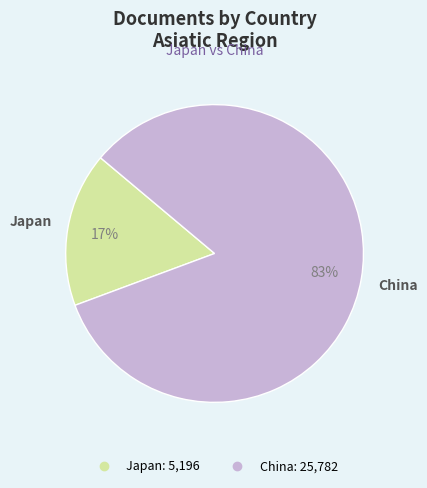

Between Japan and China, which is larger?

China